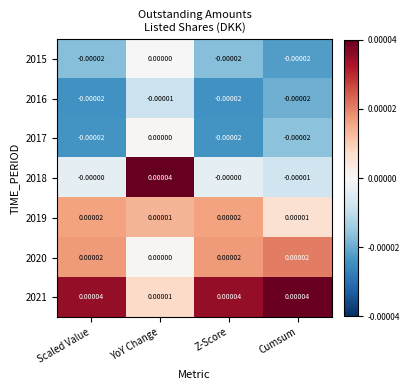

Is the value of 2019 at Cumsum greater than the value of 2015 at YoY Change?

Yes